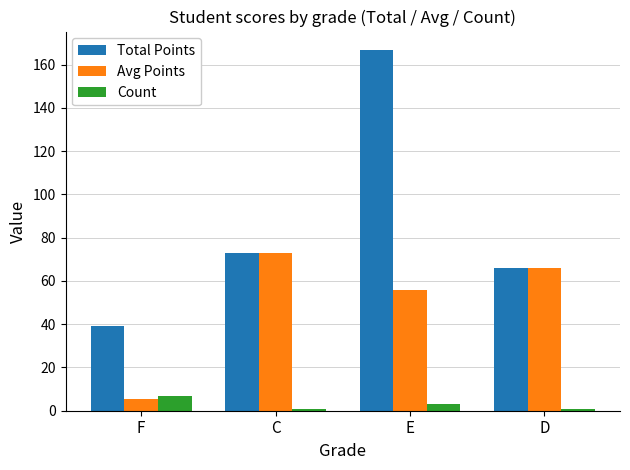

What position from the right is C?

3